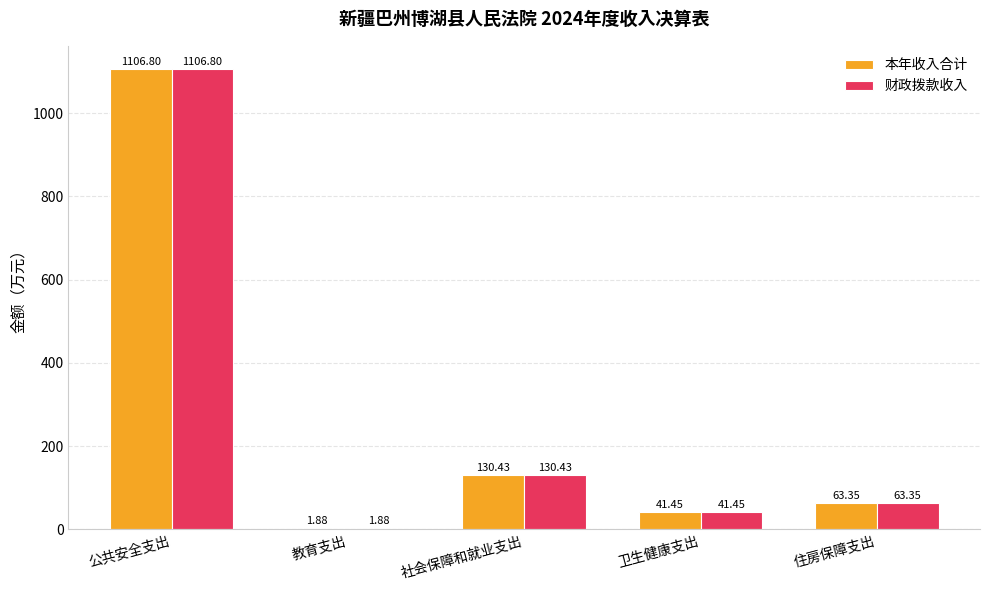

At which label does 本年收入合计 first exceed 63?

公共安全支出